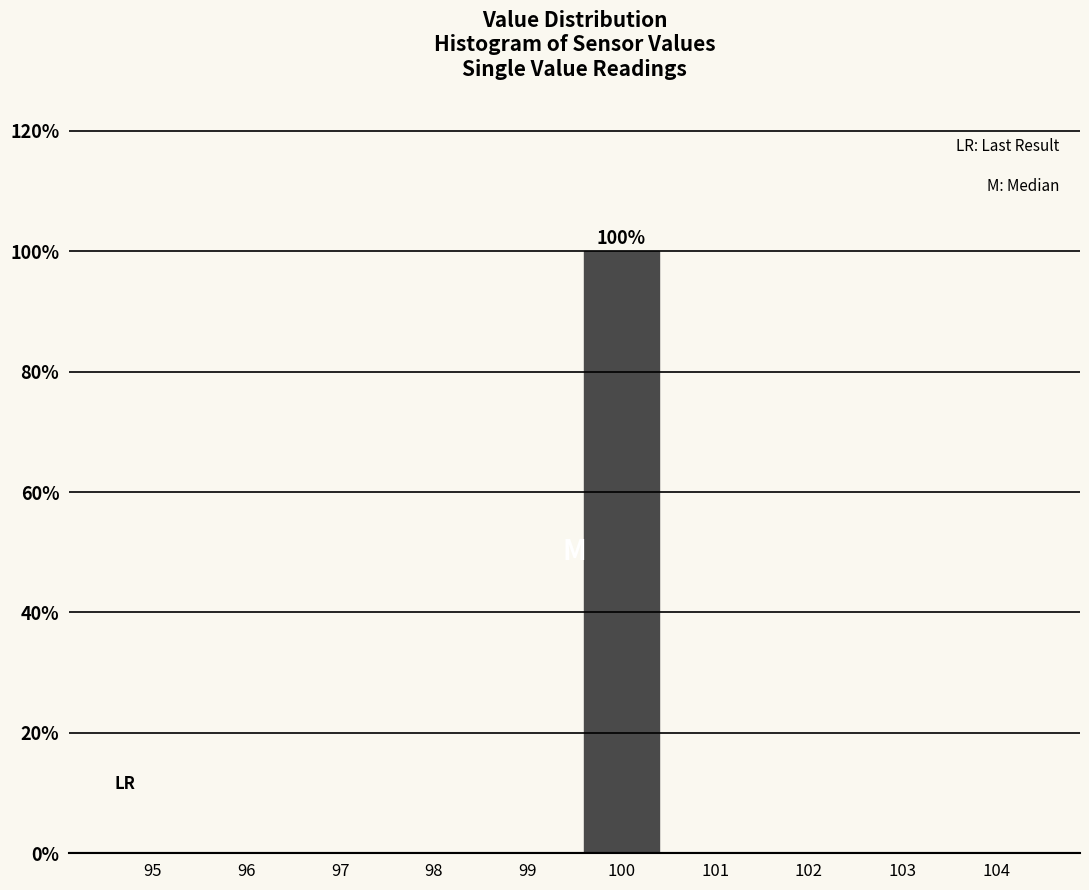

Reading left to right, list all the values displayed in this chart.

95=0	96=0	97=0	98=0	99=0	100=100	101=0	102=0	103=0	104=0